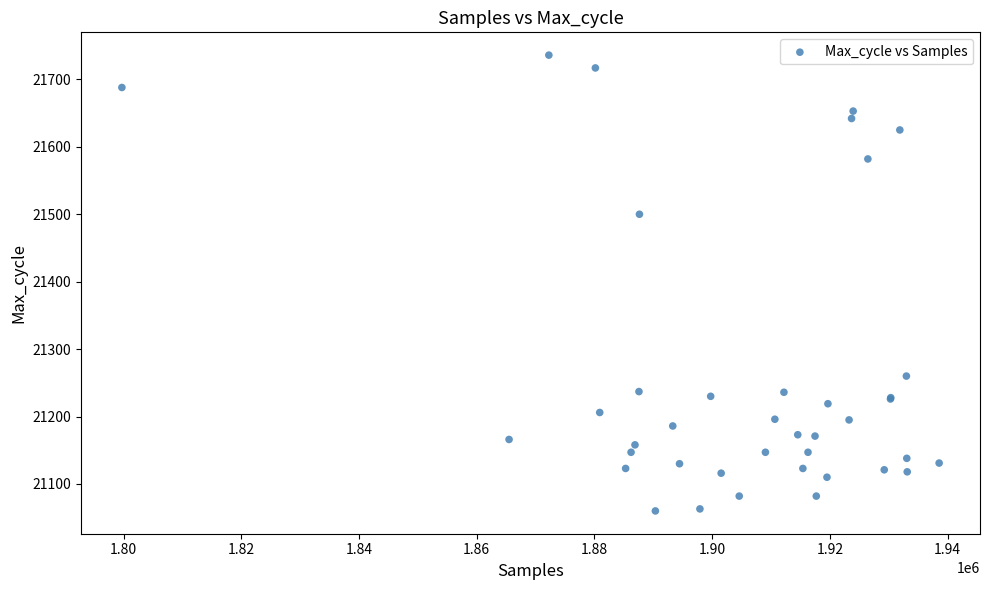

What Y value in the scatter plot is closest to 21398?

21500